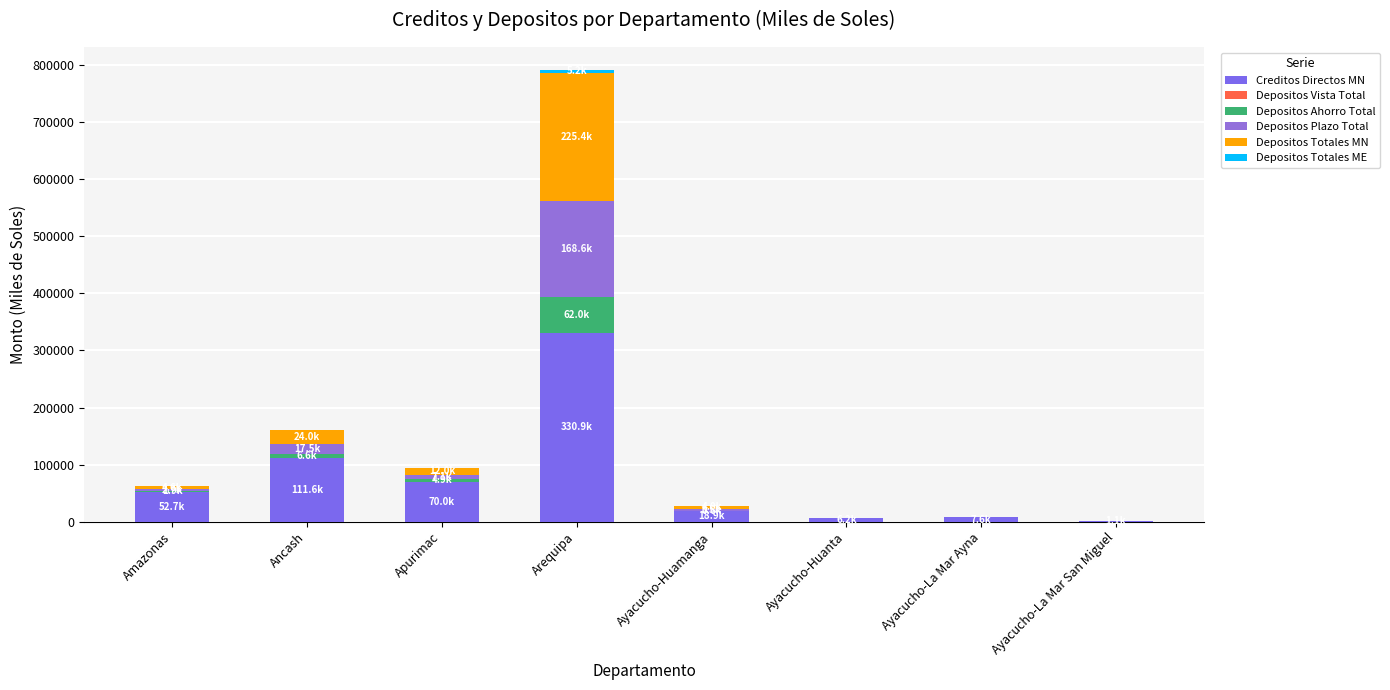

What is the sum of all Depositos Plazo Total values?

199656.4